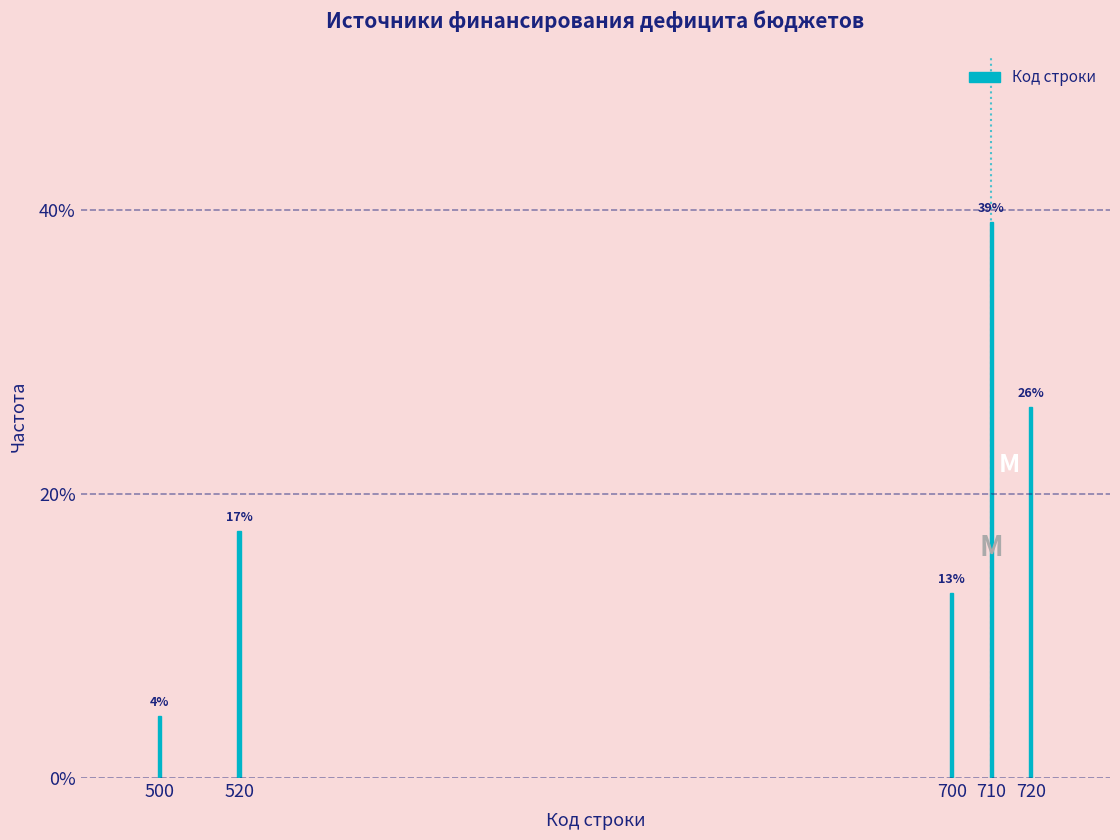

At which label is the value closest to 21?

520